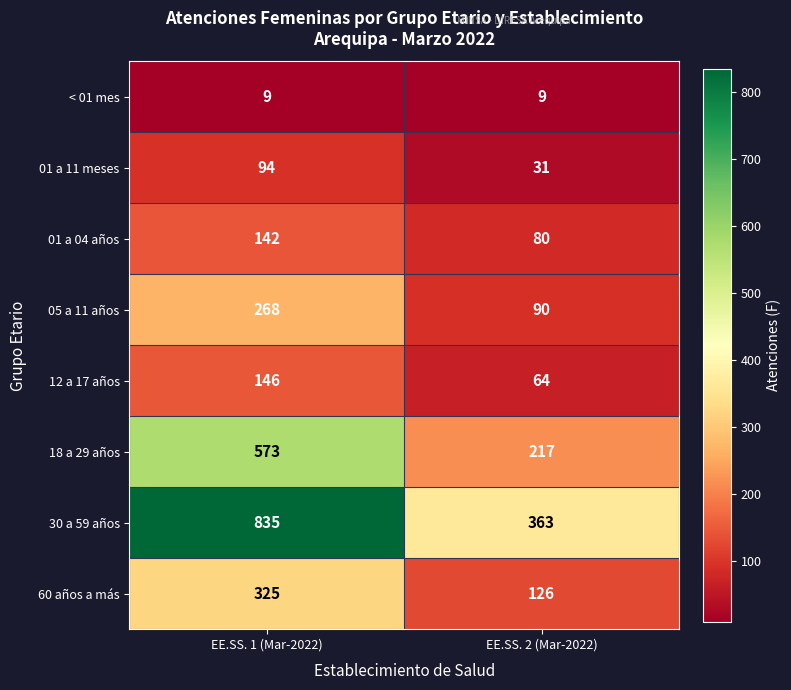

Reading left to right, what are all the values shown in this chart?

< 01 mes: EE.SS. 1 (Mar-2022)=9	EE.SS. 2 (Mar-2022)=9
01 a 11 meses: EE.SS. 1 (Mar-2022)=94	EE.SS. 2 (Mar-2022)=31
01 a 04 años: EE.SS. 1 (Mar-2022)=142	EE.SS. 2 (Mar-2022)=80
05 a 11 años: EE.SS. 1 (Mar-2022)=268	EE.SS. 2 (Mar-2022)=90
12 a 17 años: EE.SS. 1 (Mar-2022)=146	EE.SS. 2 (Mar-2022)=64
18 a 29 años: EE.SS. 1 (Mar-2022)=573	EE.SS. 2 (Mar-2022)=217
30 a 59 años: EE.SS. 1 (Mar-2022)=835	EE.SS. 2 (Mar-2022)=363
60 años a más: EE.SS. 1 (Mar-2022)=325	EE.SS. 2 (Mar-2022)=126